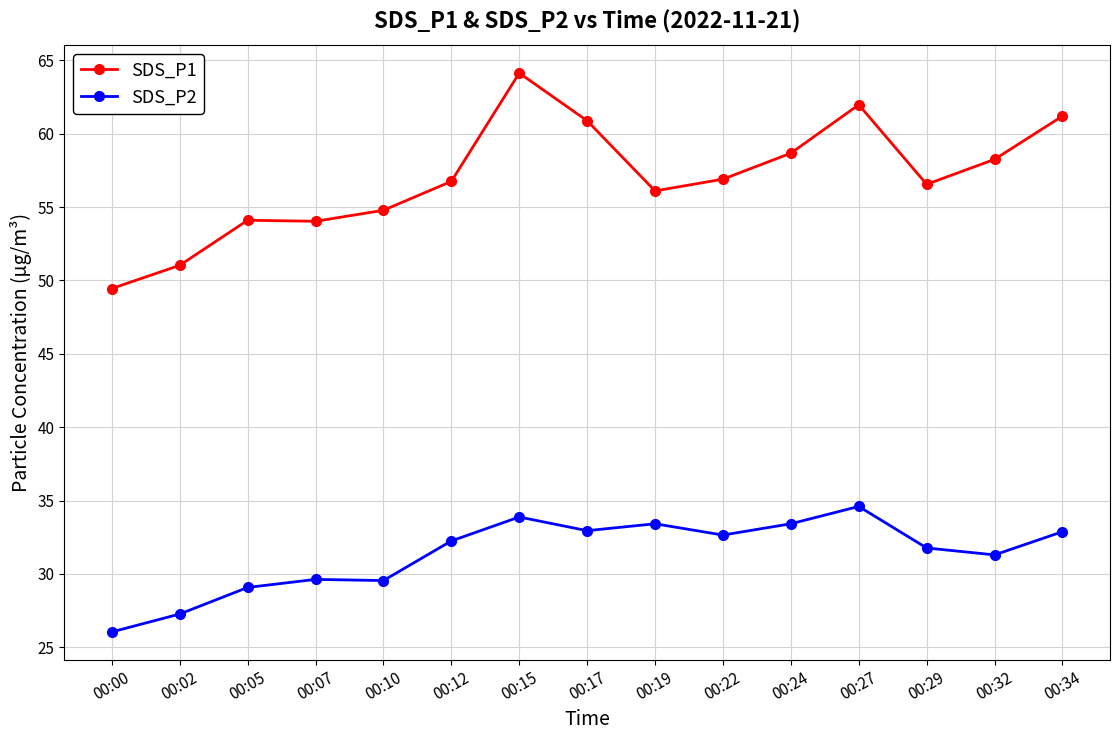

Read the SDS_P1 value at 00:17.

60.9